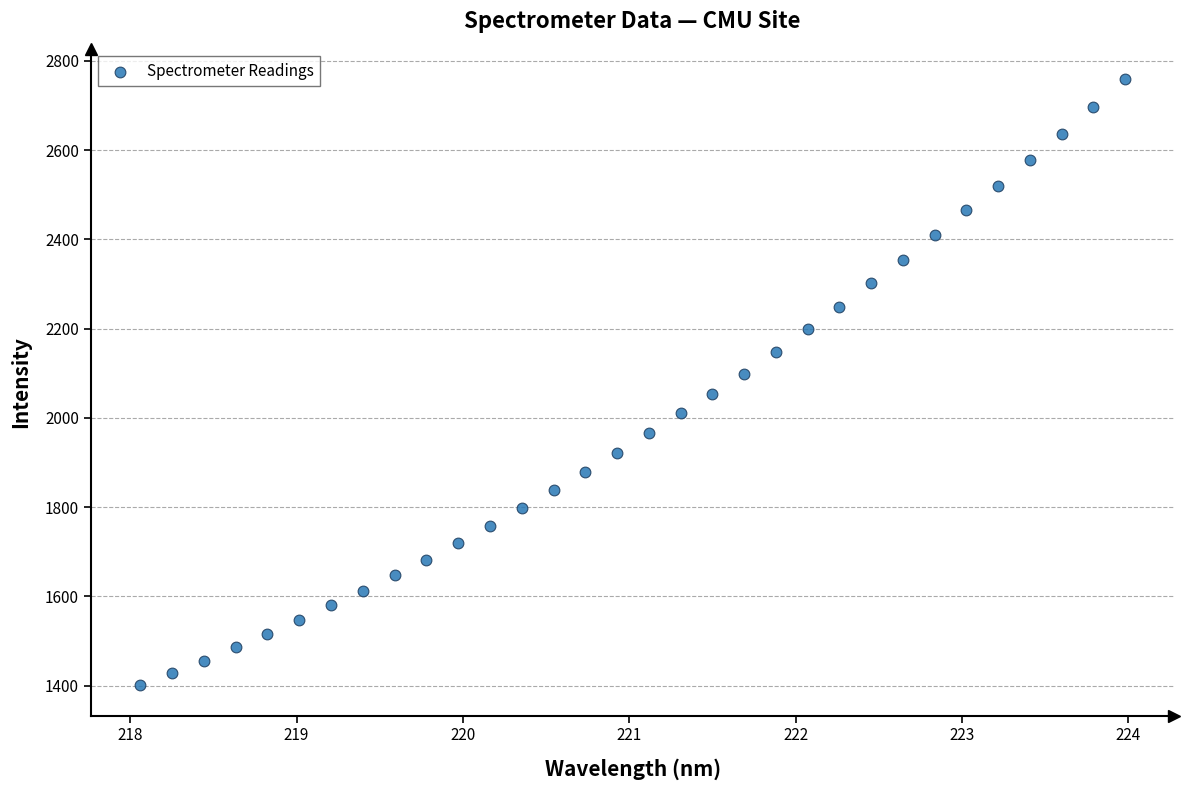

What is the range of X values (max minus min)?

5.9